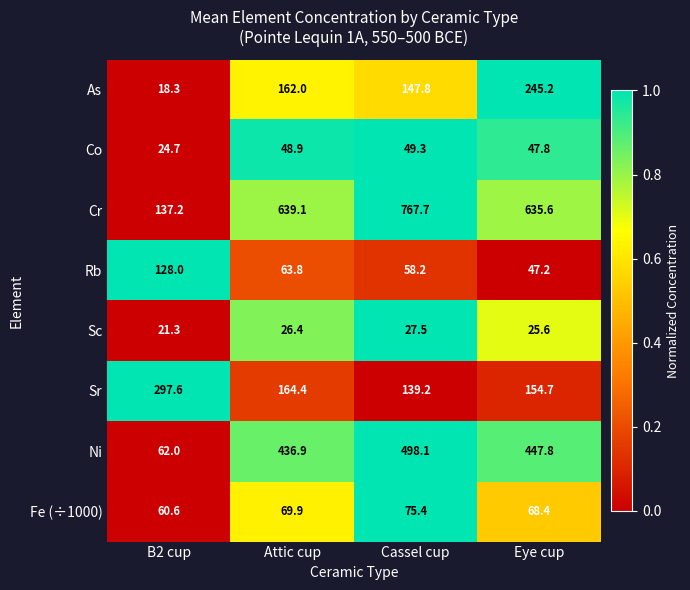

Where is Cr nearest to the value 452?

Eye cup